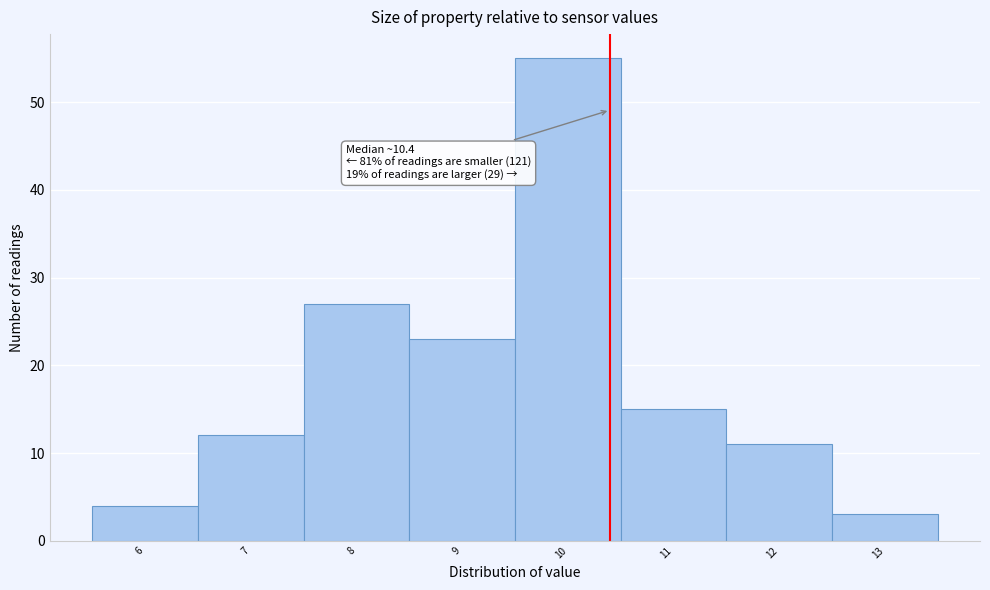

Over which range of the x-axis is the bar tallest?

9.5 to 10.5